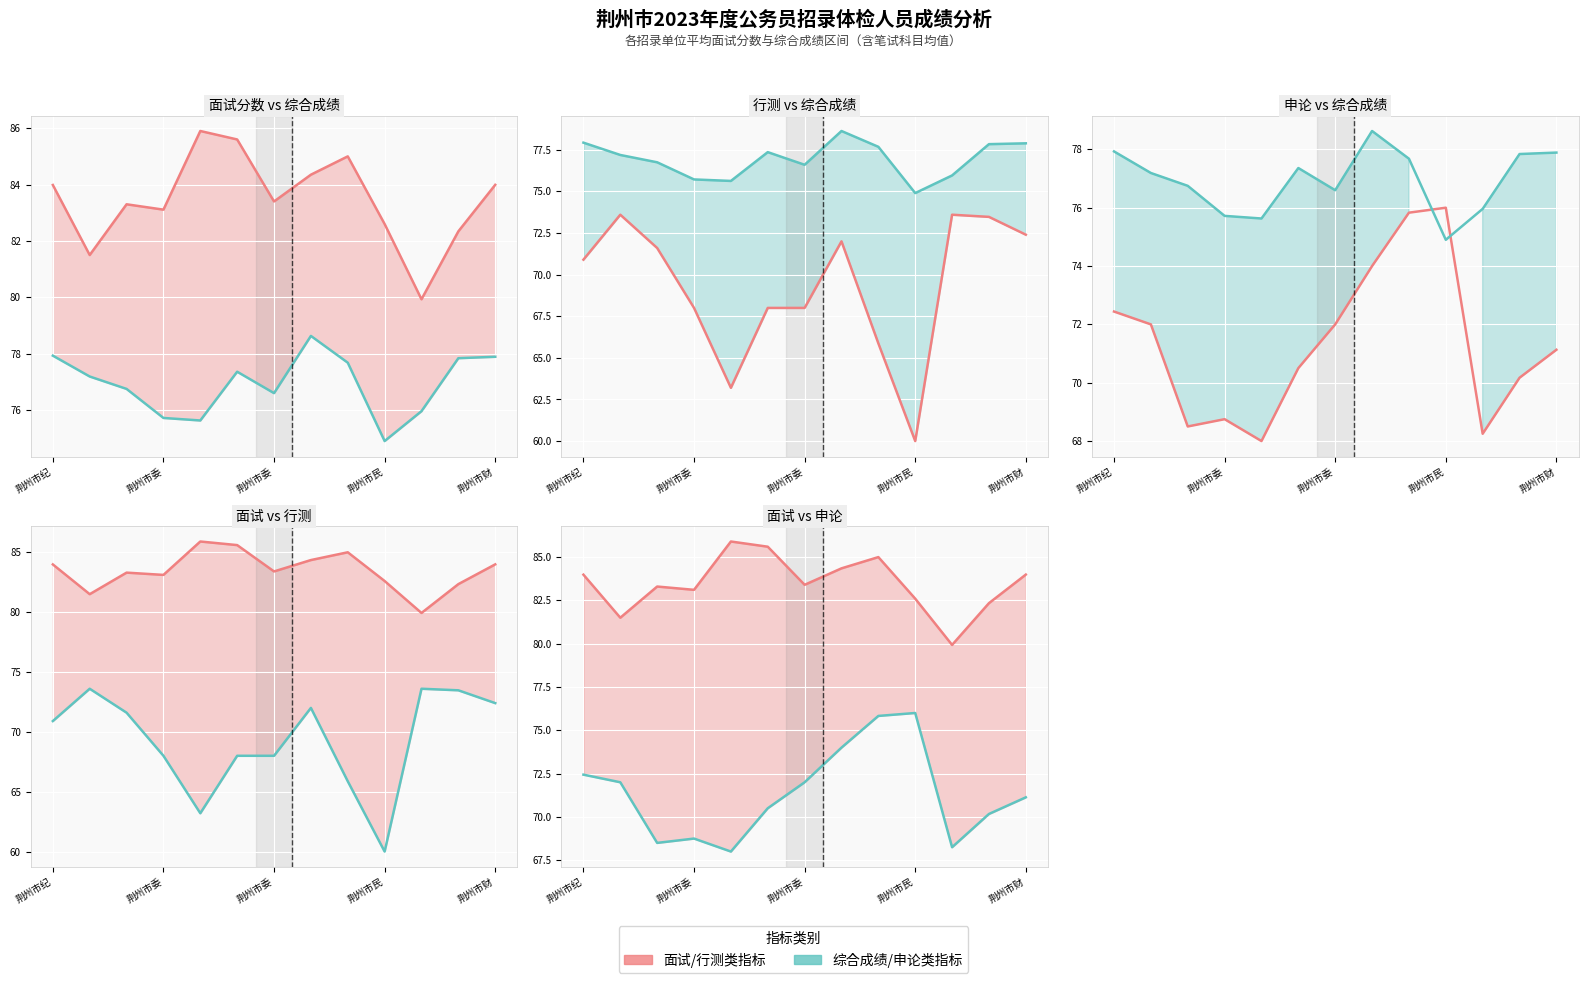

At how many categories does at least one series exceed 67?

13